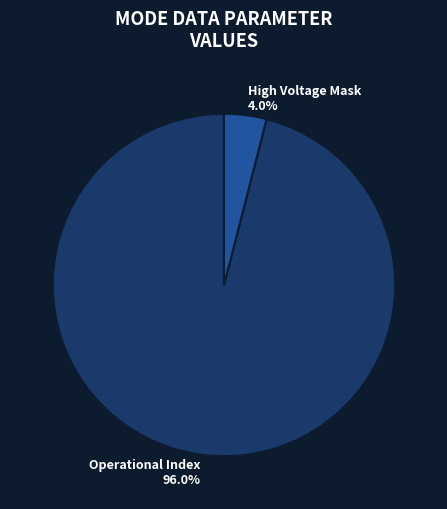

Which category accounts for the majority?

Operational Index 96.0%